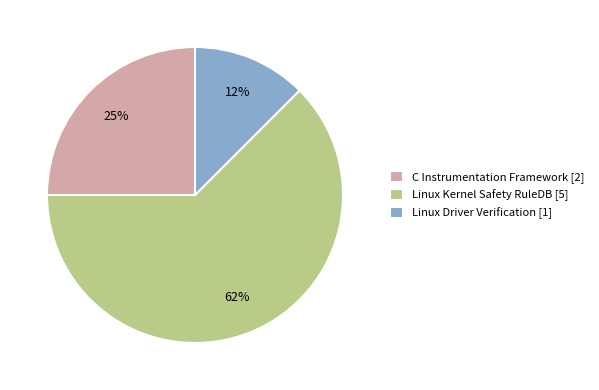

The Linux Driver Verification [1] slice represents 12% of the pie. True or false?

True